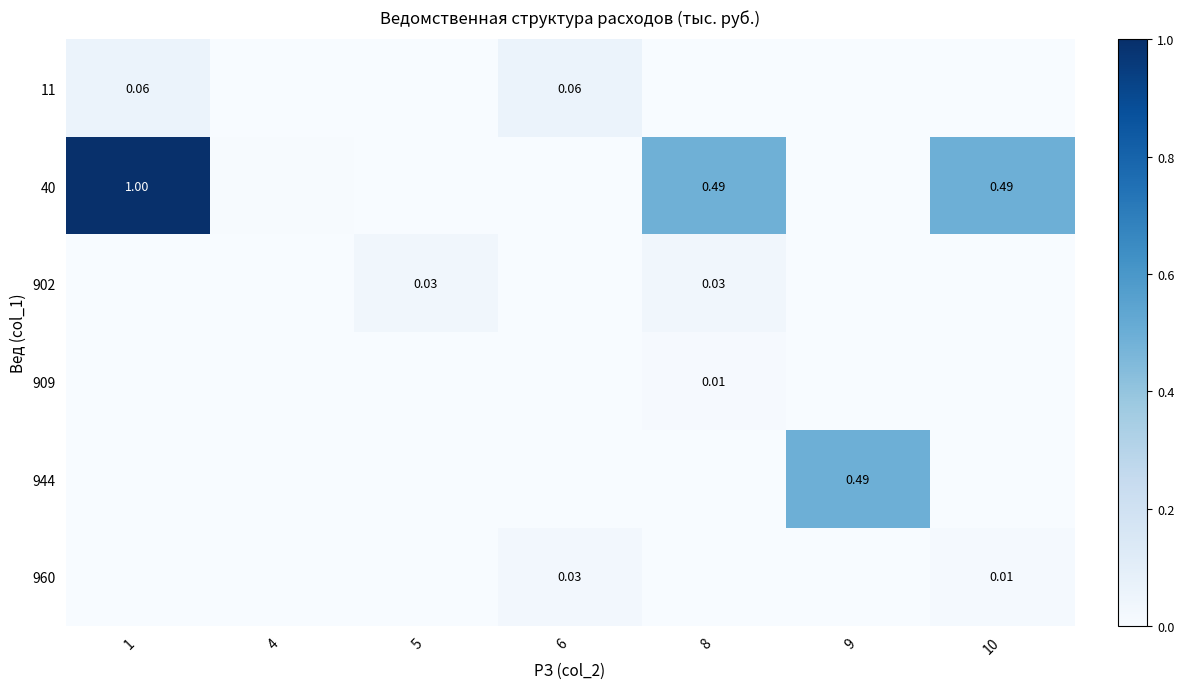

What is the spread (max minus min) of values at 9?

0.5